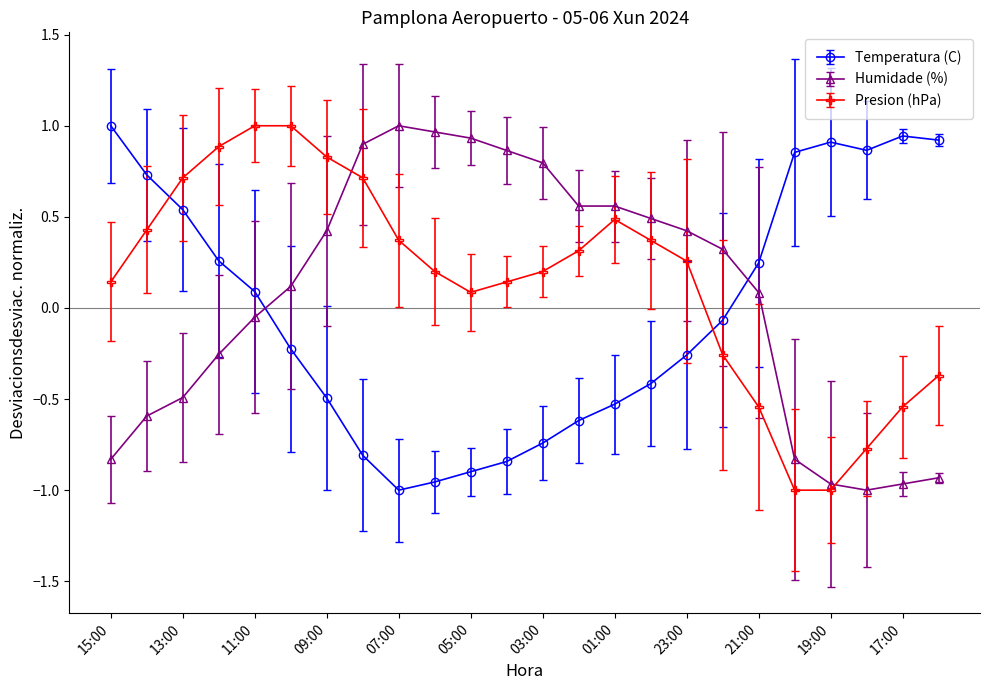

How many intersections are there between Temperatura (C) and Presion (hPa)?

2